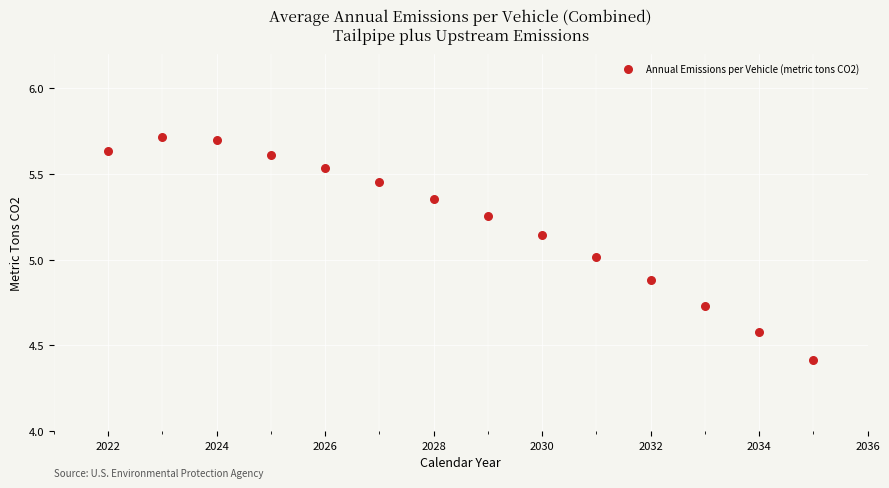

What is the range of Y values (max minus min)?

1.3